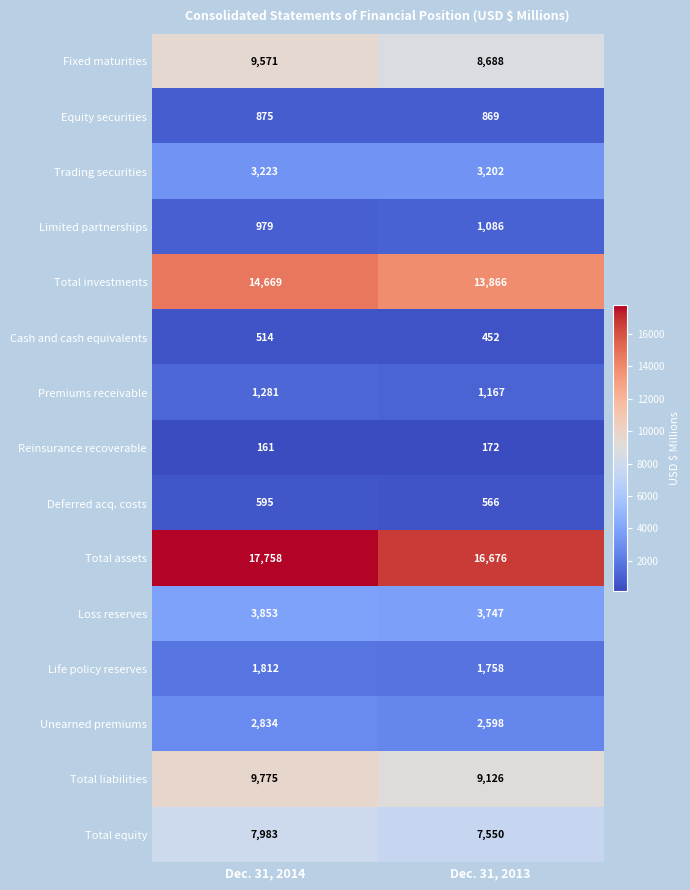

Which label corresponds to the largest value in the chart?

Dec. 31, 2014